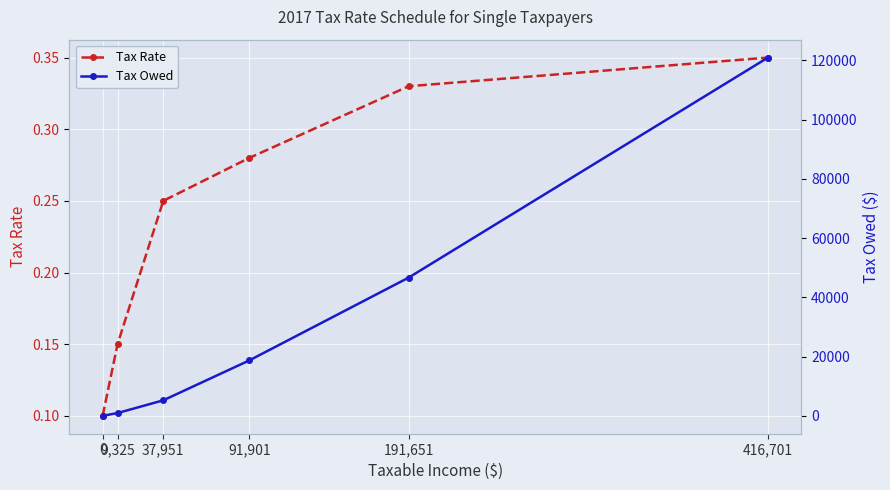

What is the approximate value of Tax Owed at 9,325?

932.5